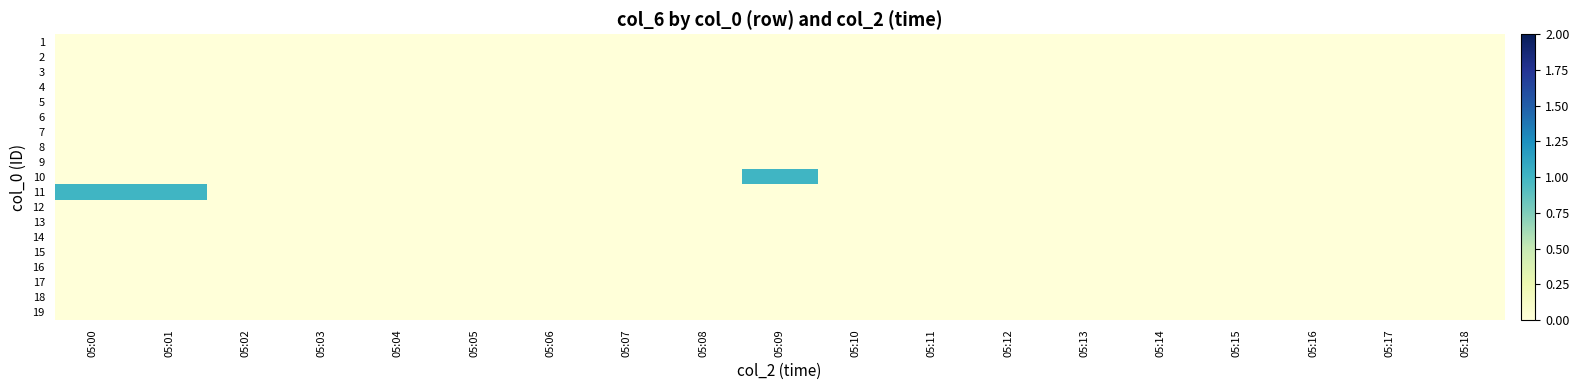

Count the number of data series in this chart.

19